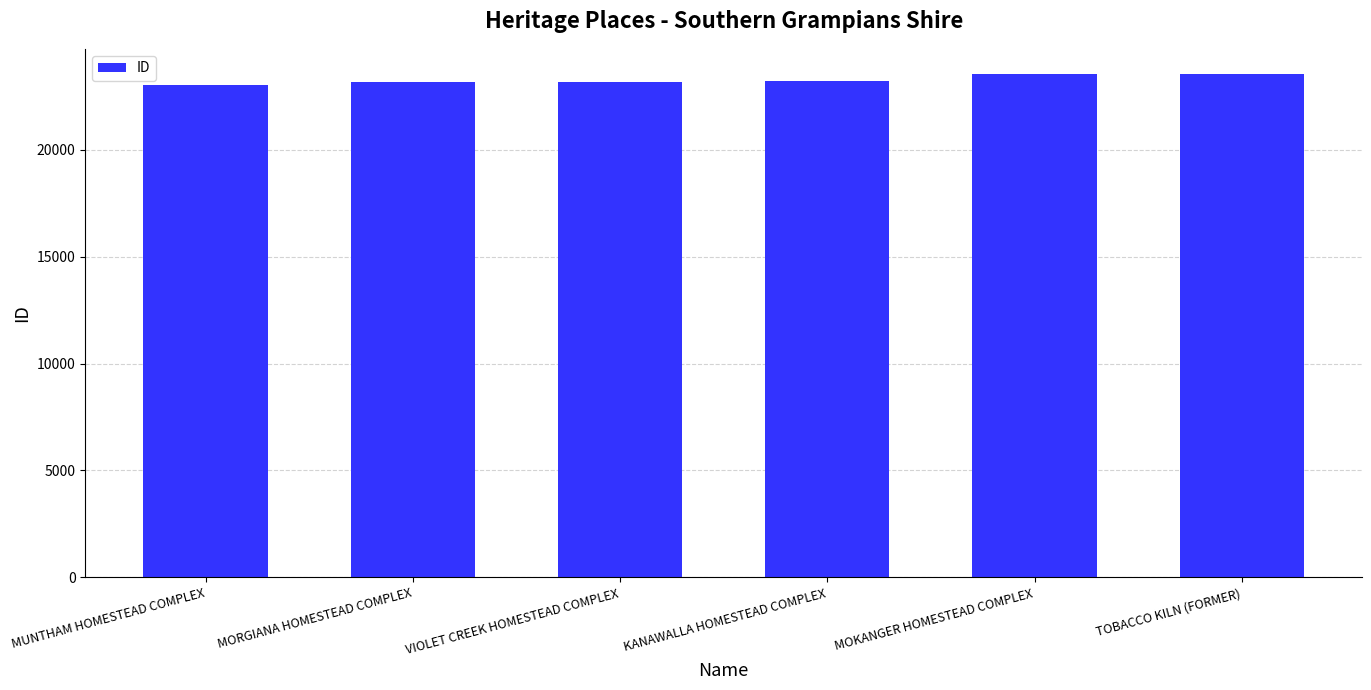

What is the sum of all values?

139709